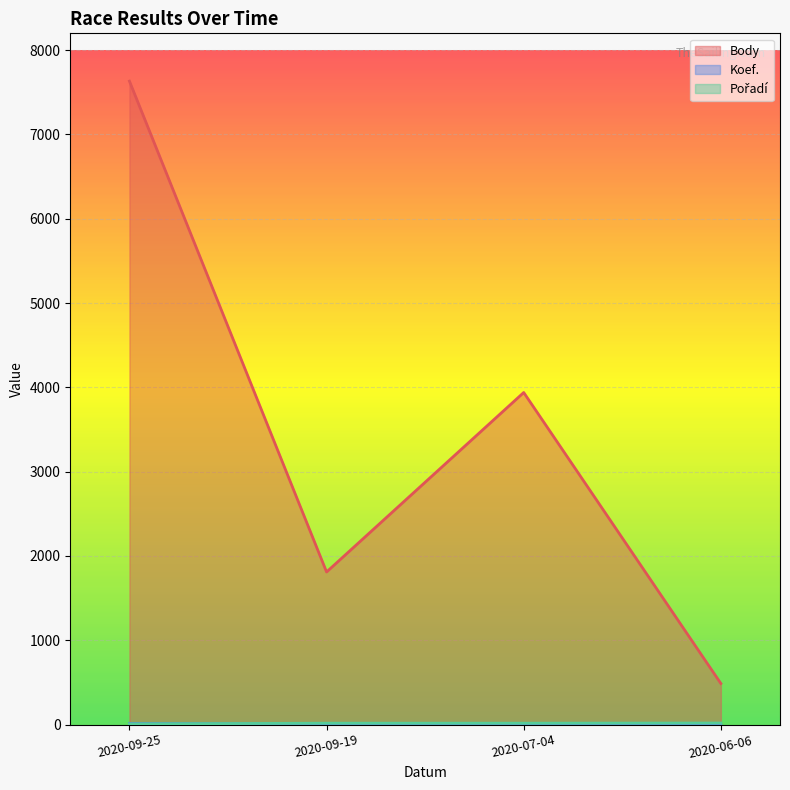

At which label does Body first exceed 3939?

2020-09-25